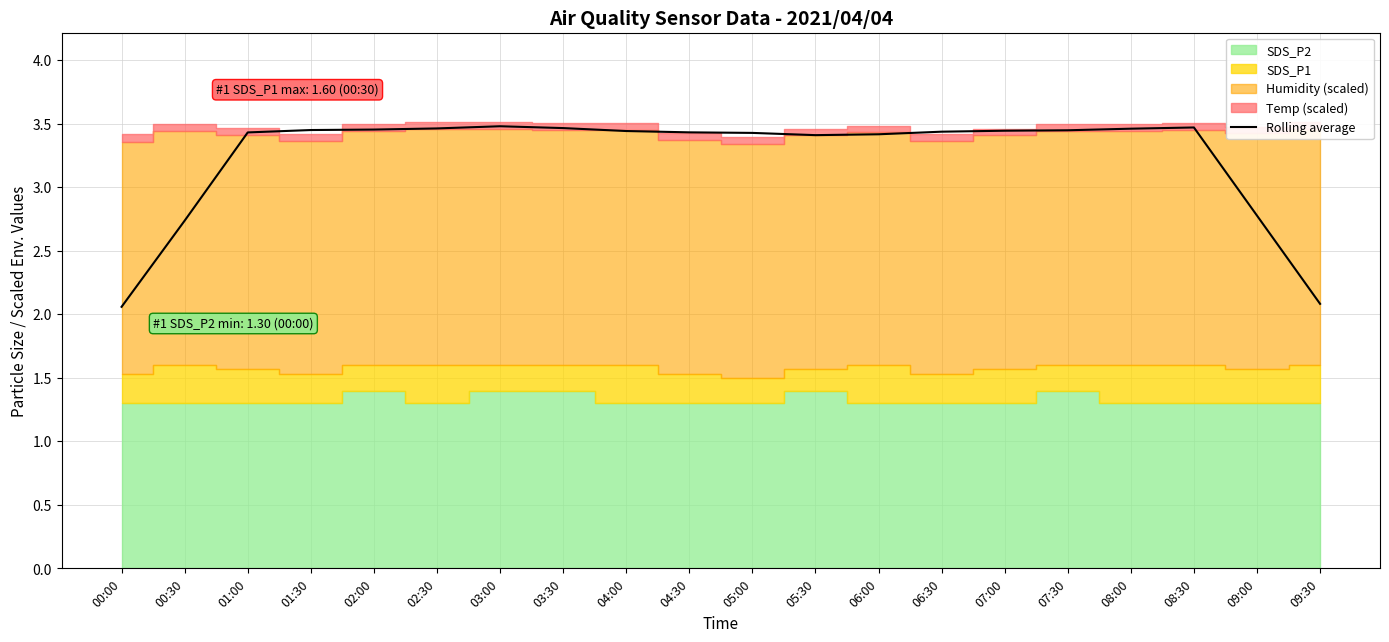

Where is the first local maximum?

03:00